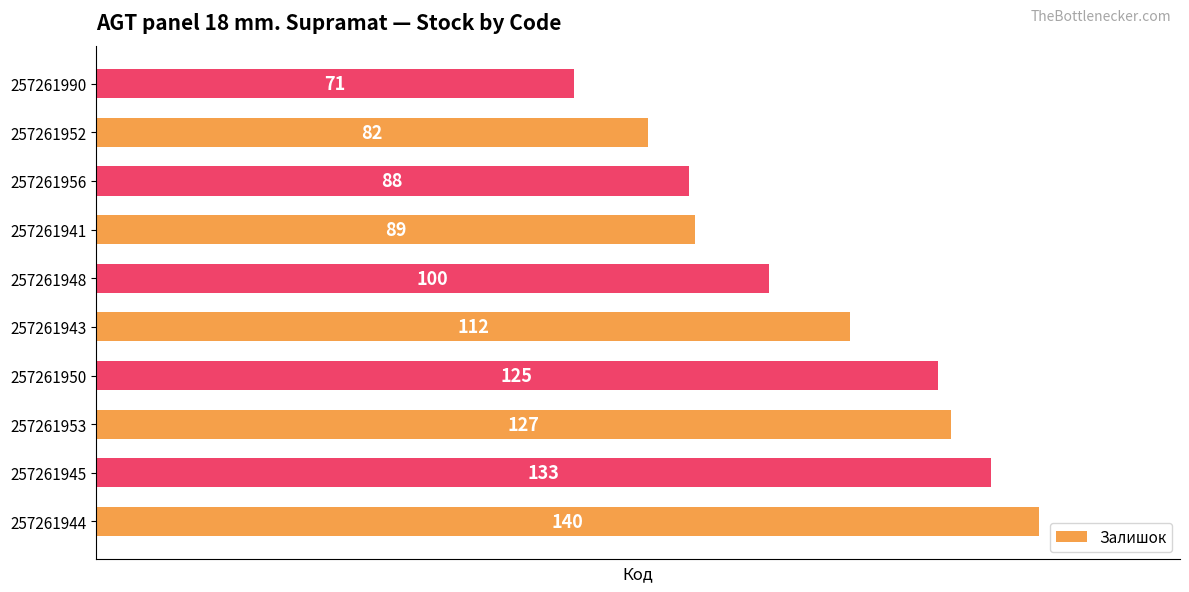

List the labels in order of value, smallest first.

257261990, 257261952, 257261956, 257261941, 257261948, 257261943, 257261950, 257261953, 257261945, 257261944